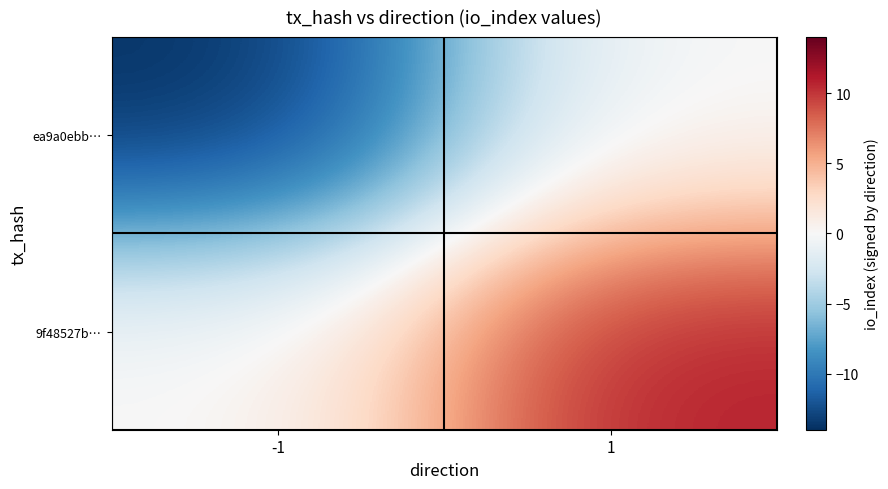

How many series are shown in this chart?

2